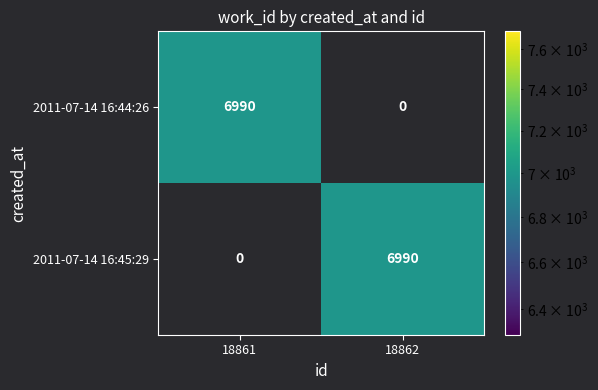

What is the spread (max minus min) of values at 18862?

6990